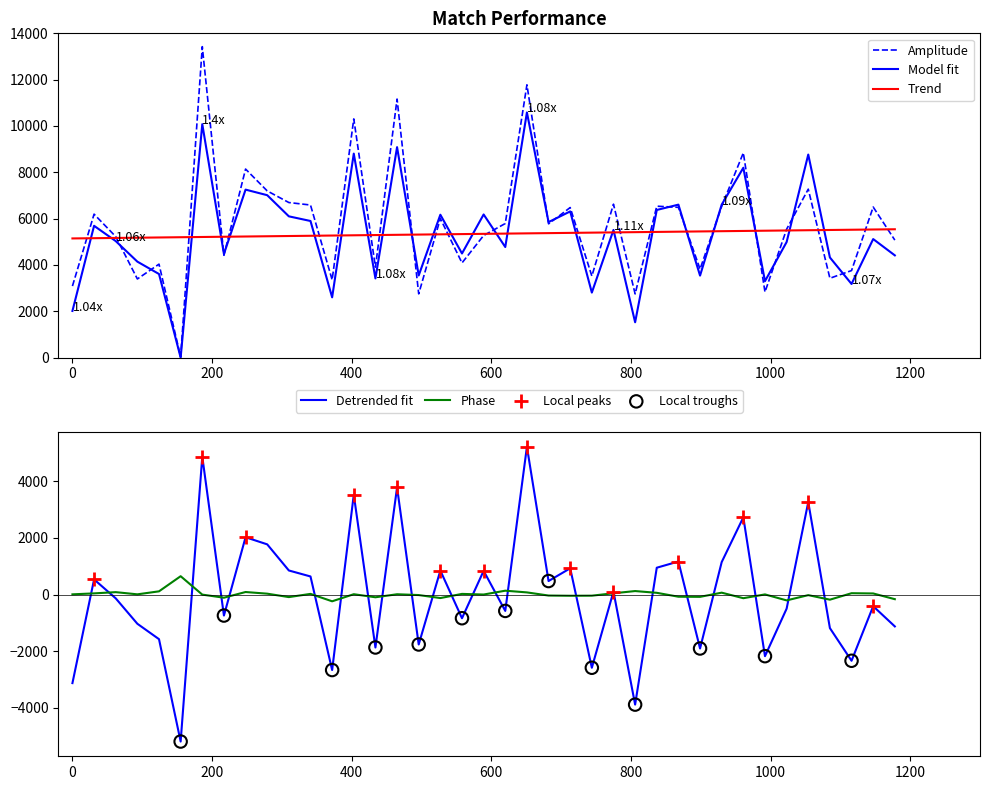

Which series contains the lowest Y value?

Accuracy